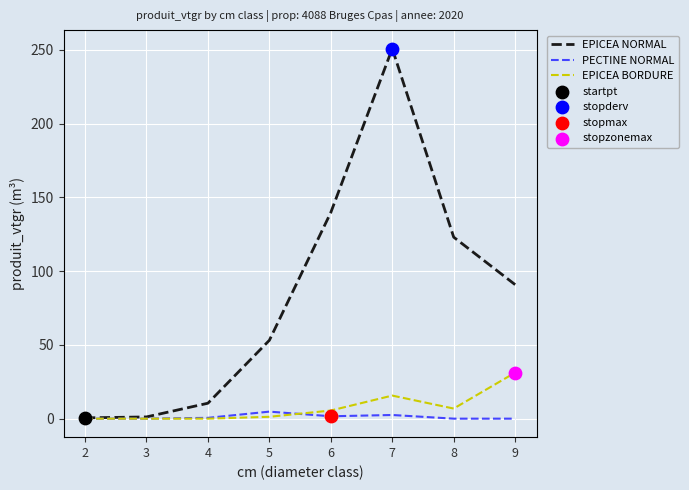

At which category is the sum across all series the highest?

7